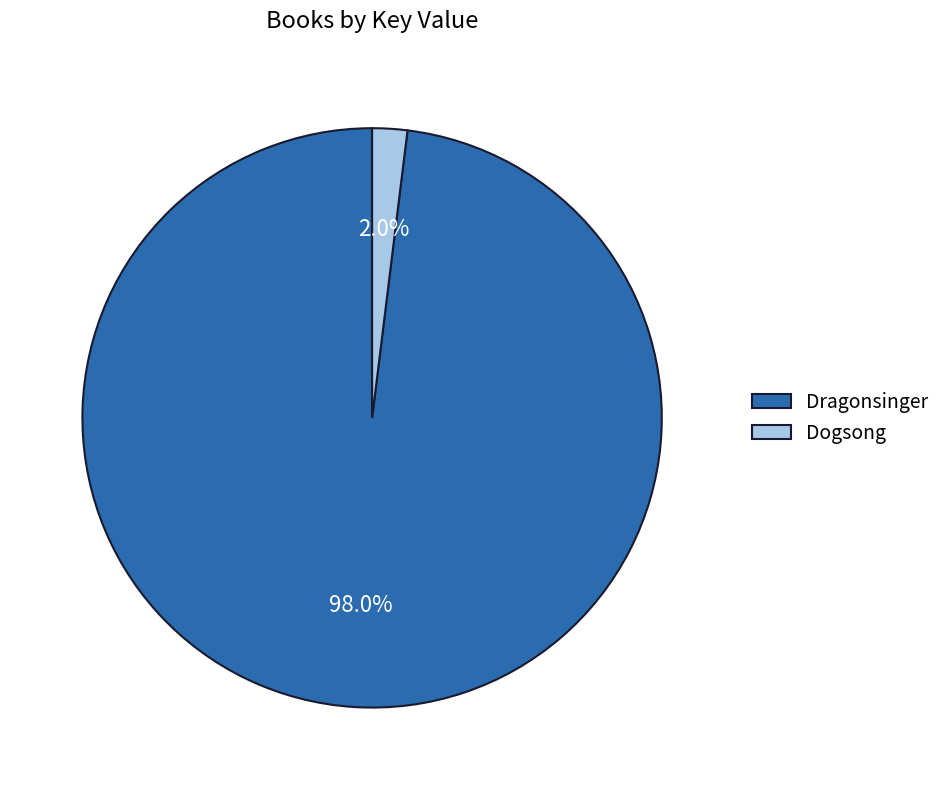

Rank the categories by value from highest to lowest.

Dragonsinger, Dogsong